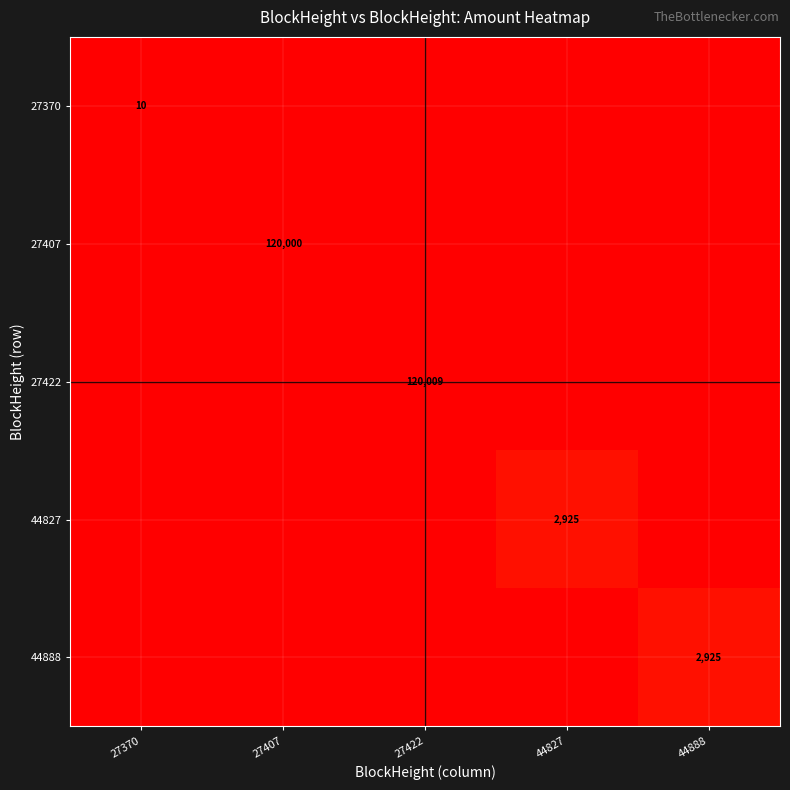

How many series are shown in this chart?

5